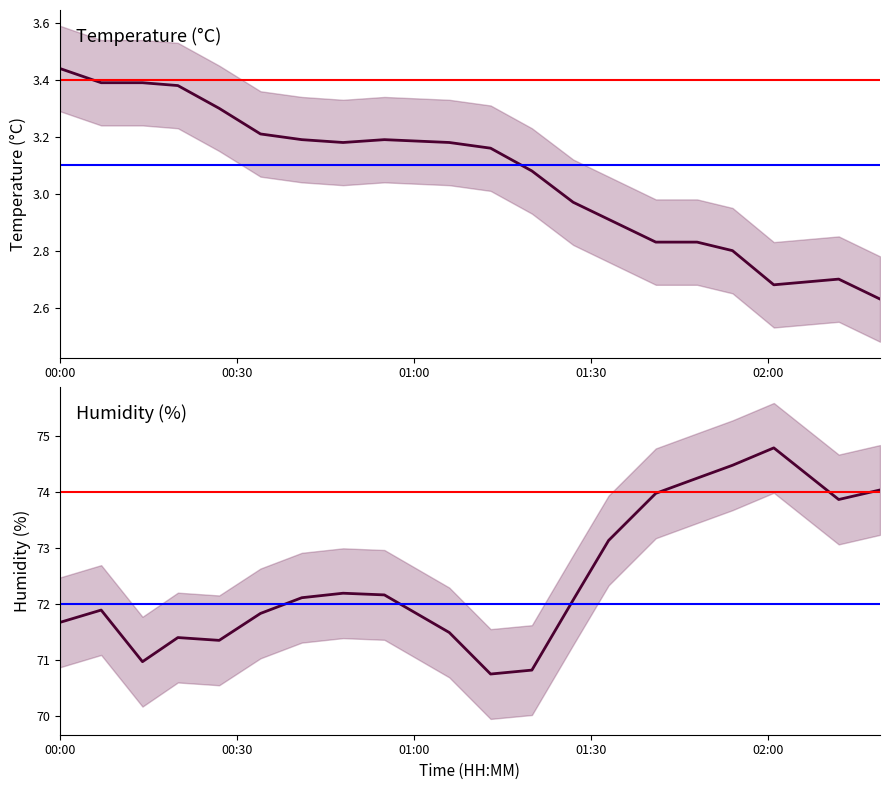

In temperature, how many points are higher than both neighbors (excluding endpoints)?

2